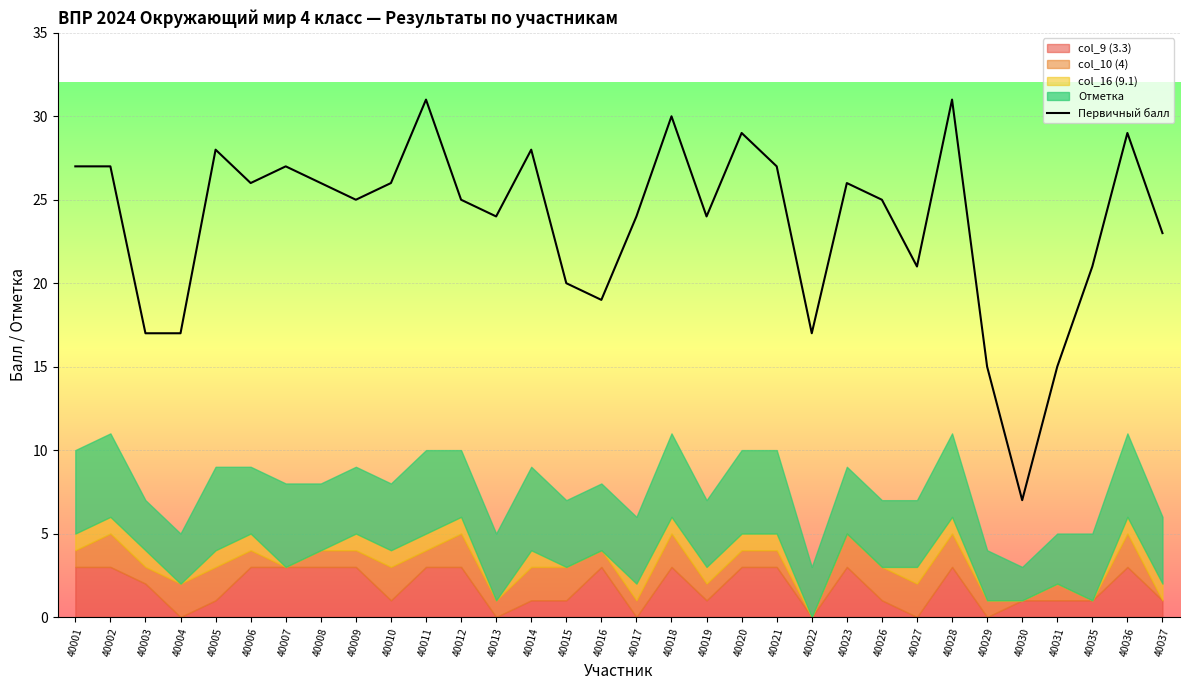

What is the change in value from 40023 to 40030?

-19